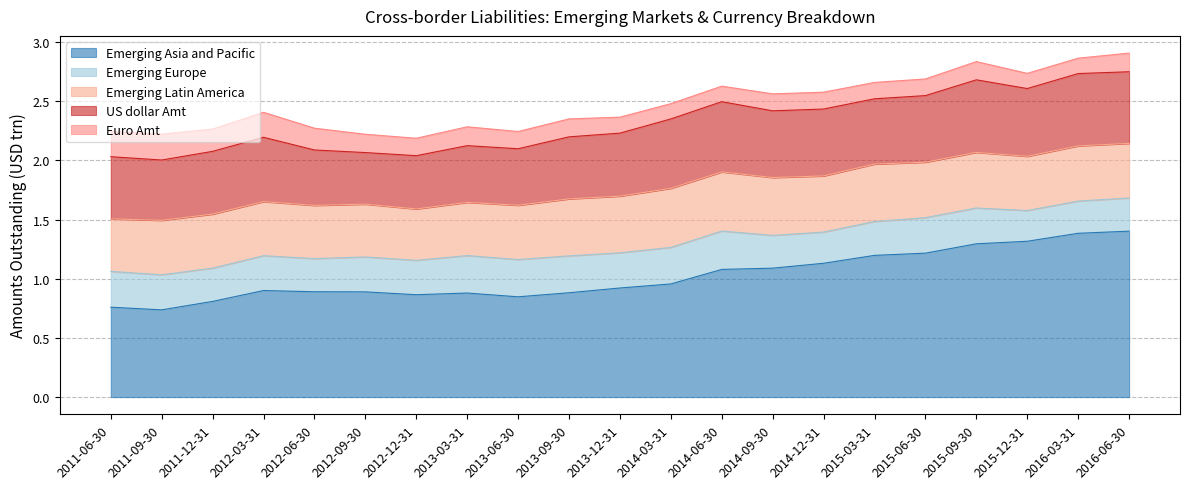

How many lines are shown in the chart?

5